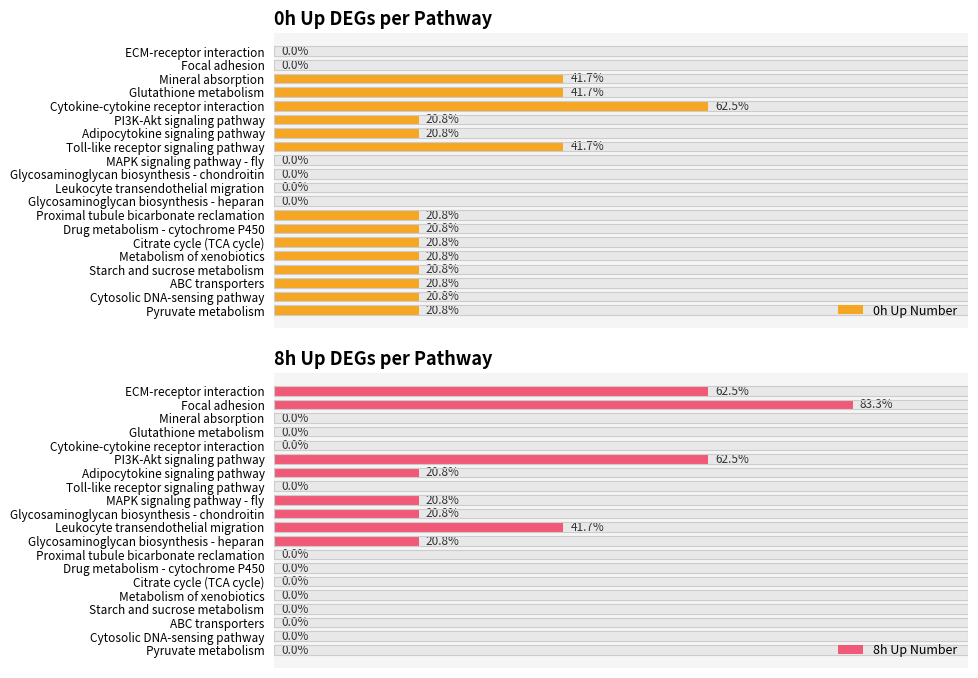

Rank the series by their average value, from lowest to highest.

8h Up Number, 0h Up Number